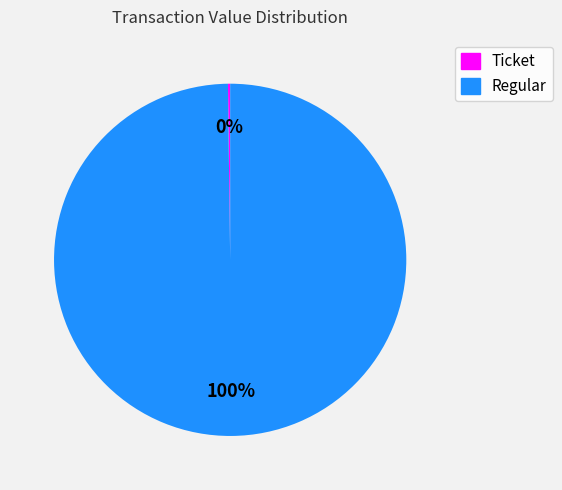

What is the largest slice in the pie chart?

Regular